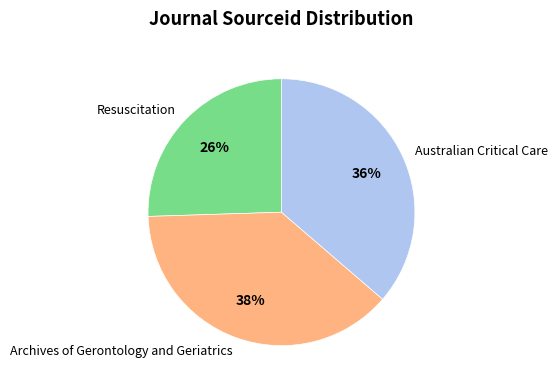

How many slices are in this pie chart?

3